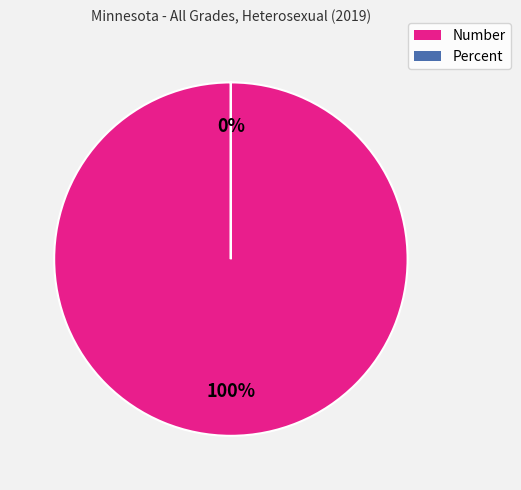

Which category has the smallest portion of the pie?

Percent